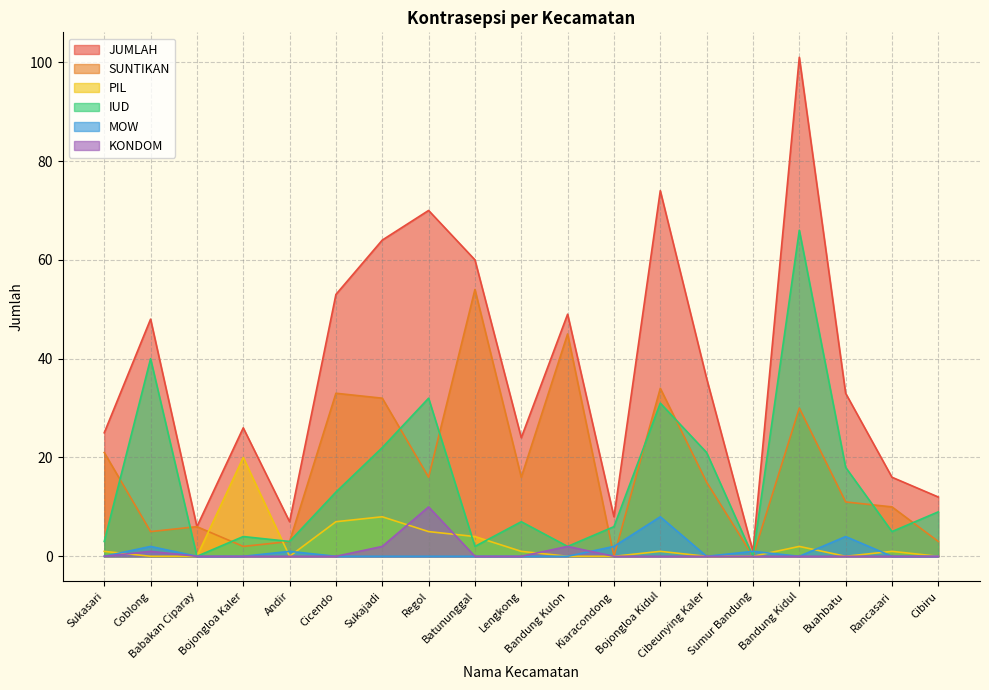

The value of PIL at Babakan Ciparay is 0. True or false?

True